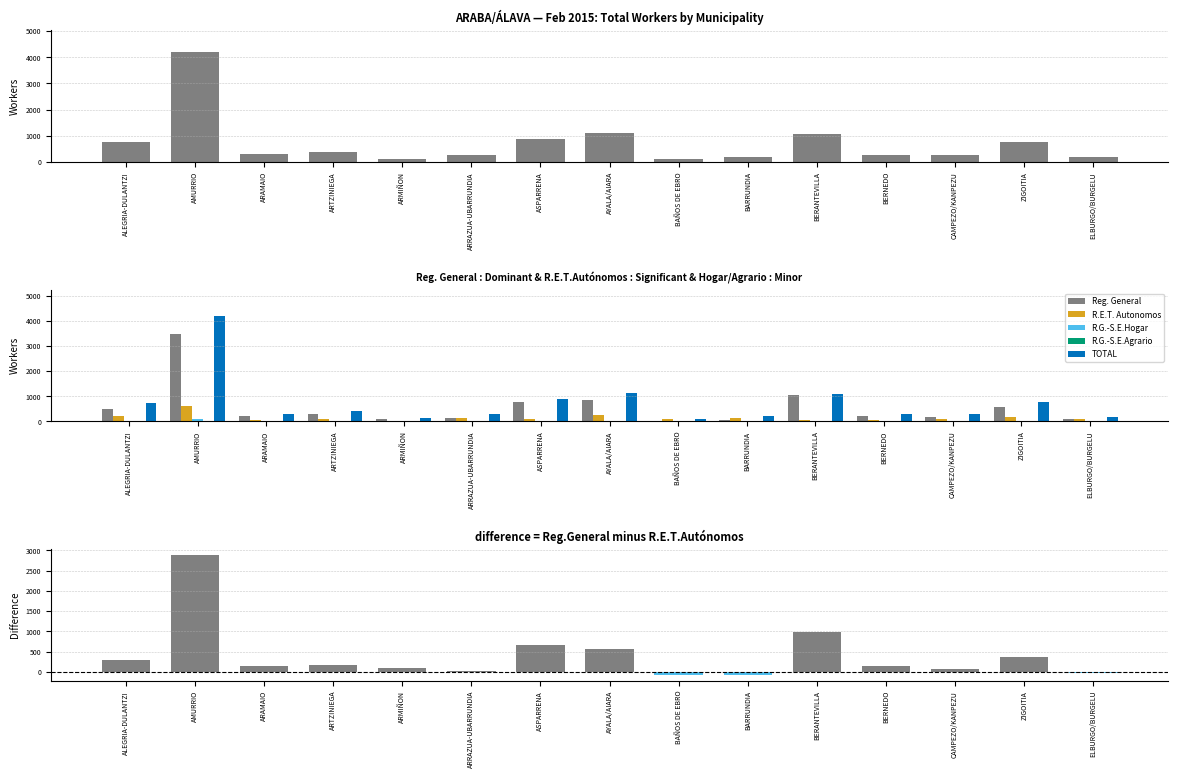

How many data points in TOTAL are above 286?

7